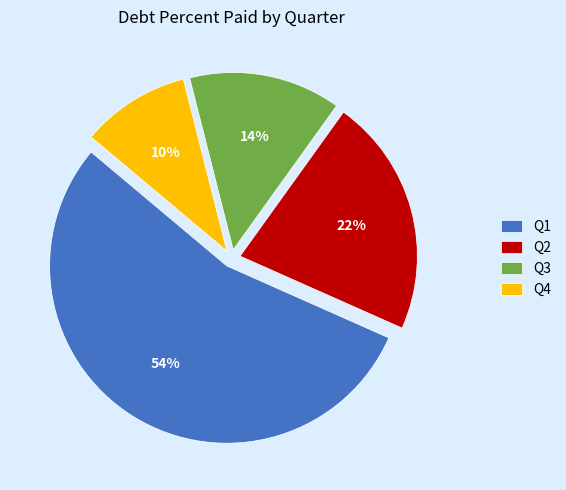

Does any single category account for the majority?

Yes